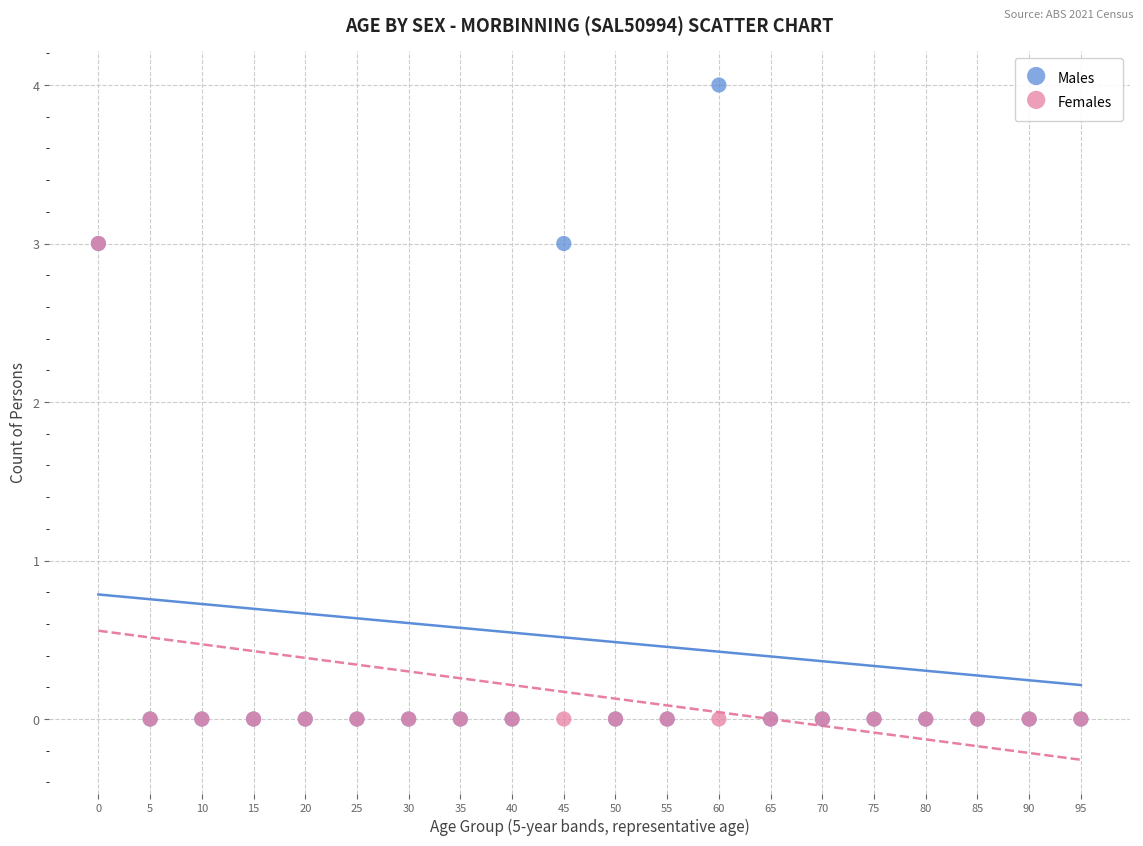

What are all the series names shown in the legend?

Males, Females